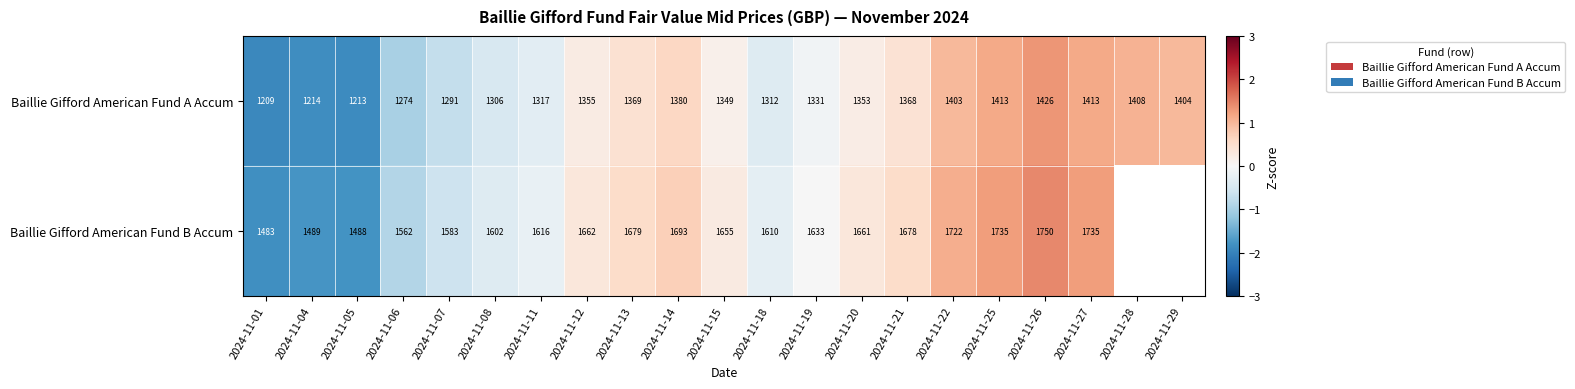

At 2024-11-14, list the series in order from largest to smallest.

Baillie Gifford American Fund B Accum, Baillie Gifford American Fund A Accum